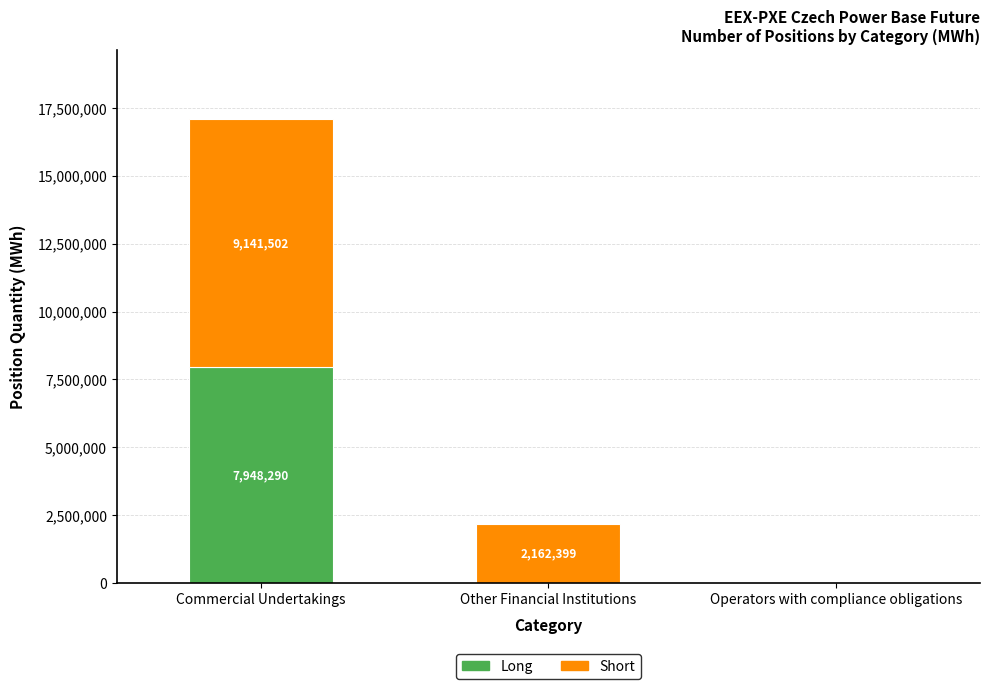

What is the maximum value for Long?

7948290